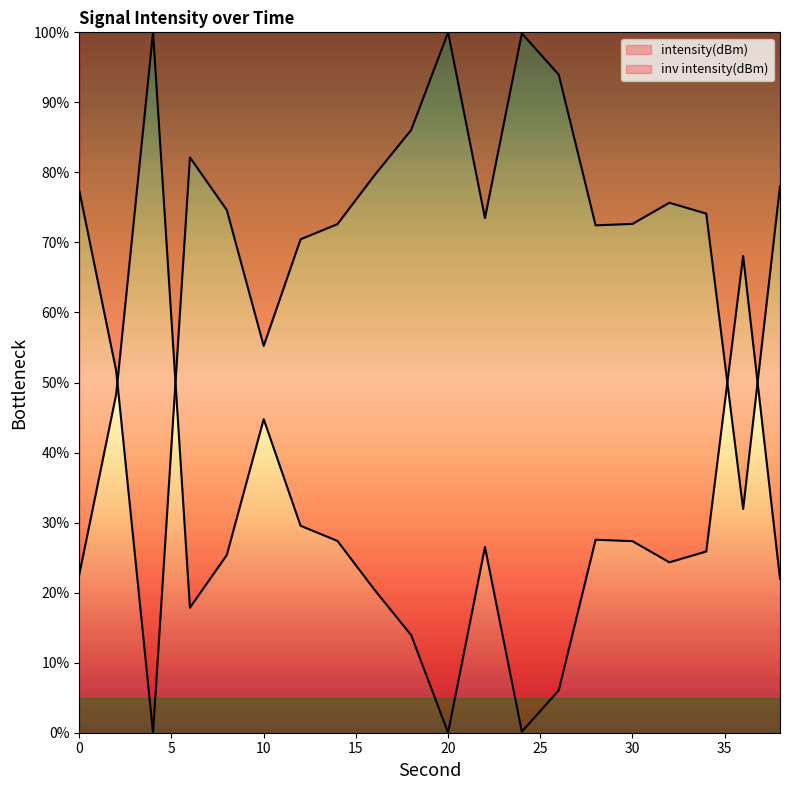

How many interior local valleys (lower than both neighbors) does the data have?

5